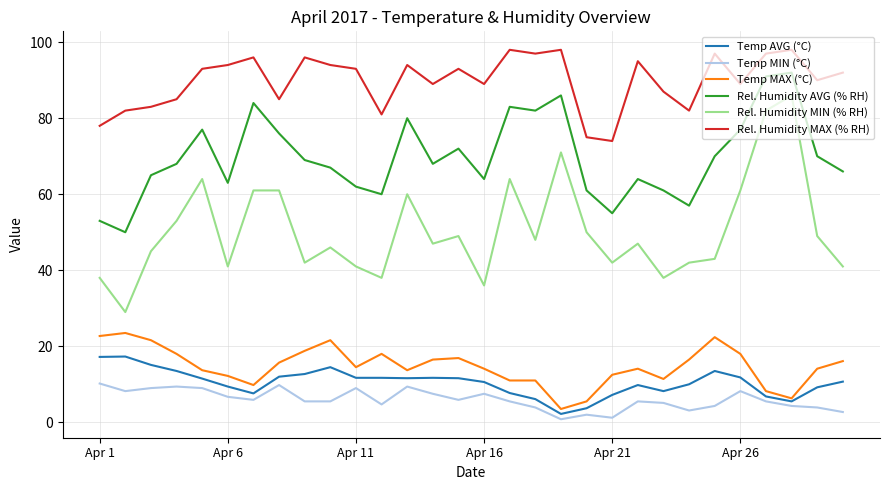

What is the maximum value for Temp MAX (°C)?

23.5